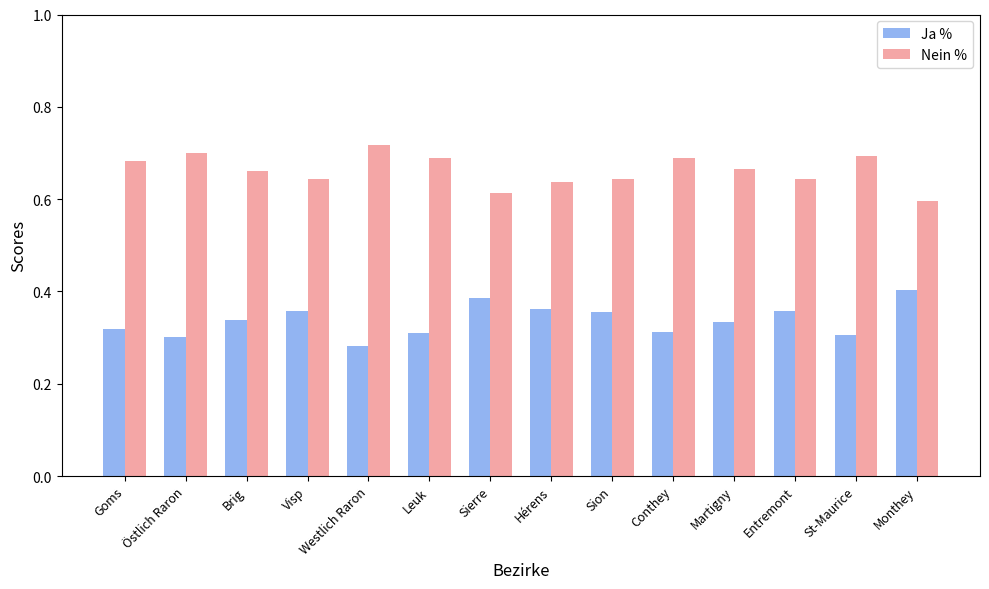

Rank the series at Goms from lowest to highest value.

Ja %, Nein %